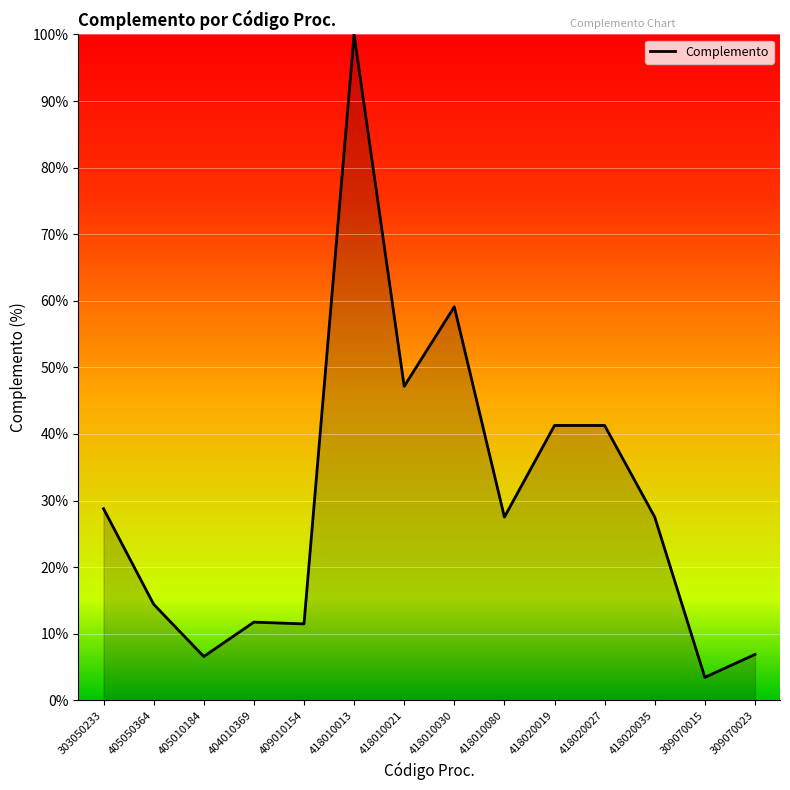

Count the number of data series in this chart.

1